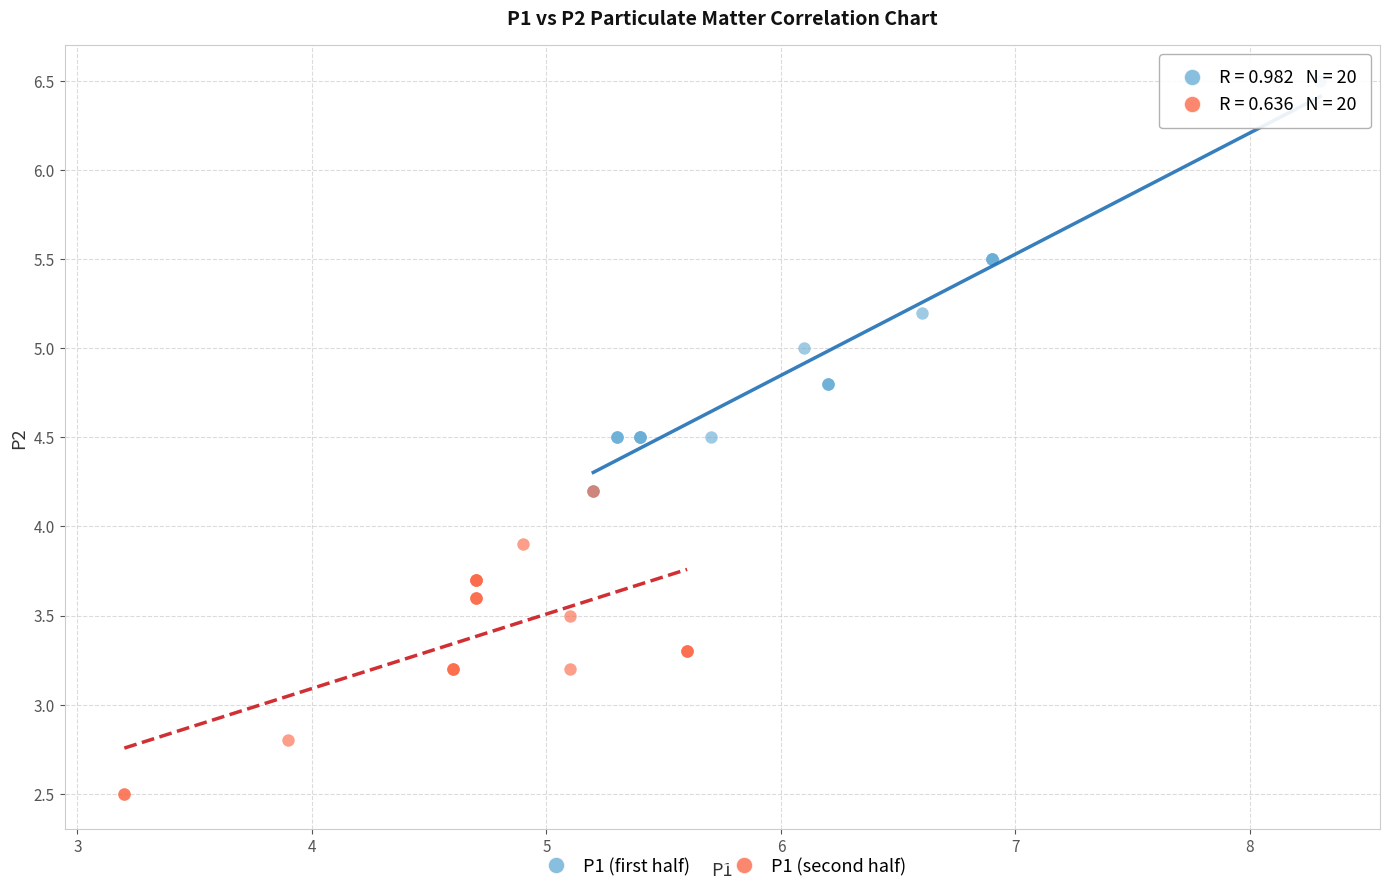

Which series has the largest Y range (max minus min)?

P1 (first half)